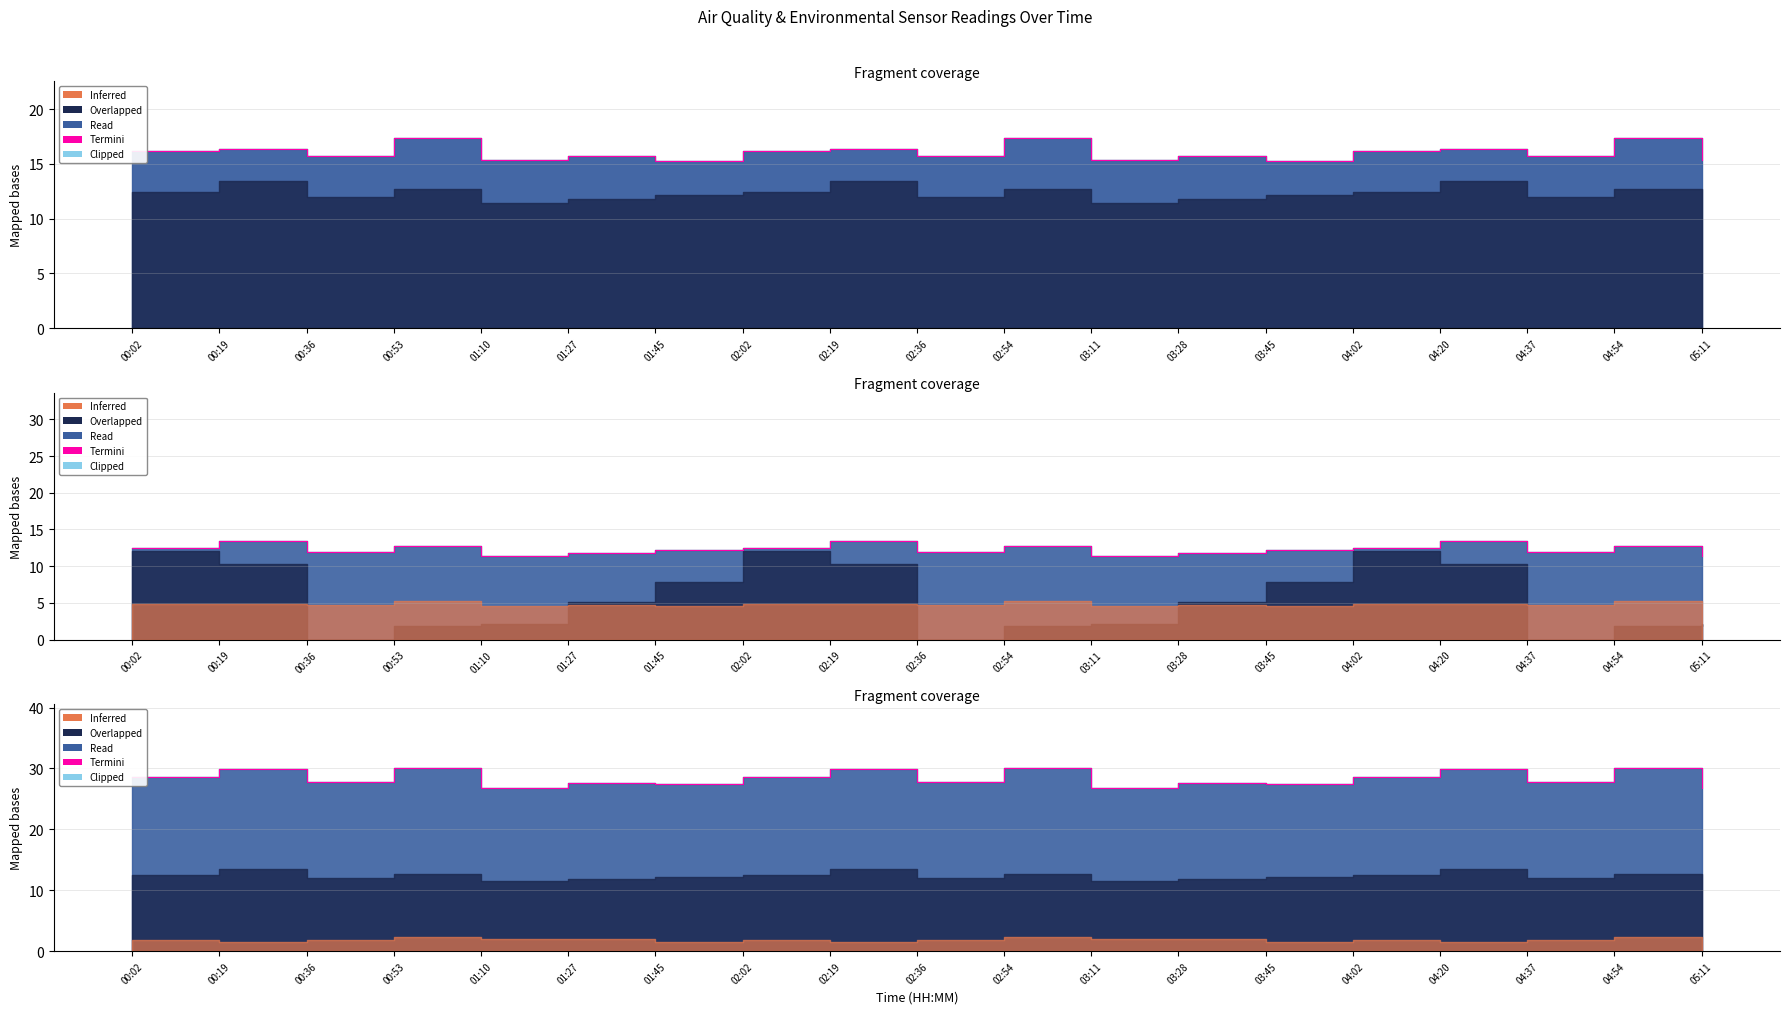

What is the change in value from 02:19 to 03:45?

-2.4